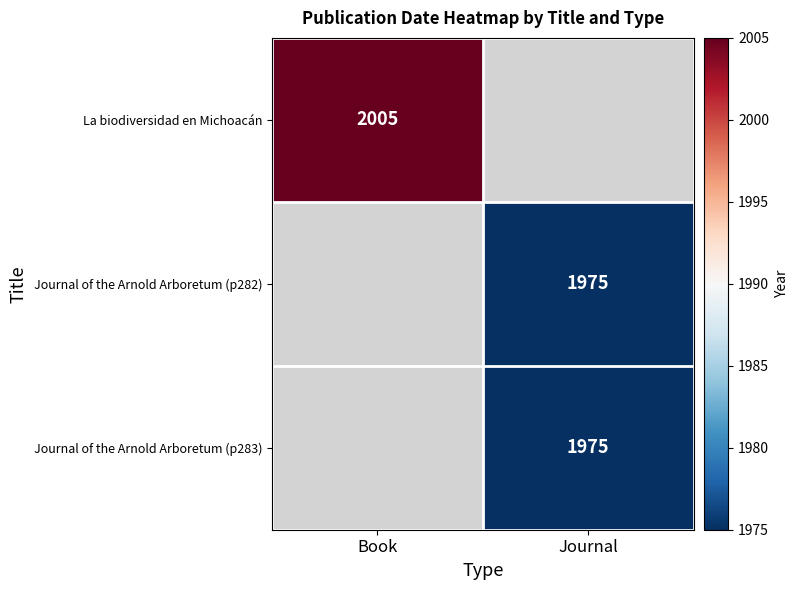

Count the number of data series in this chart.

3